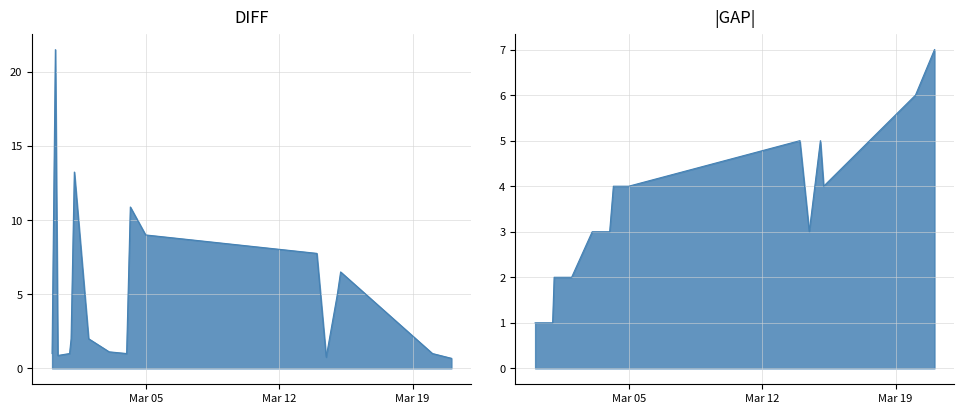

What is the difference between the highest and lowest values at 0?

20.5